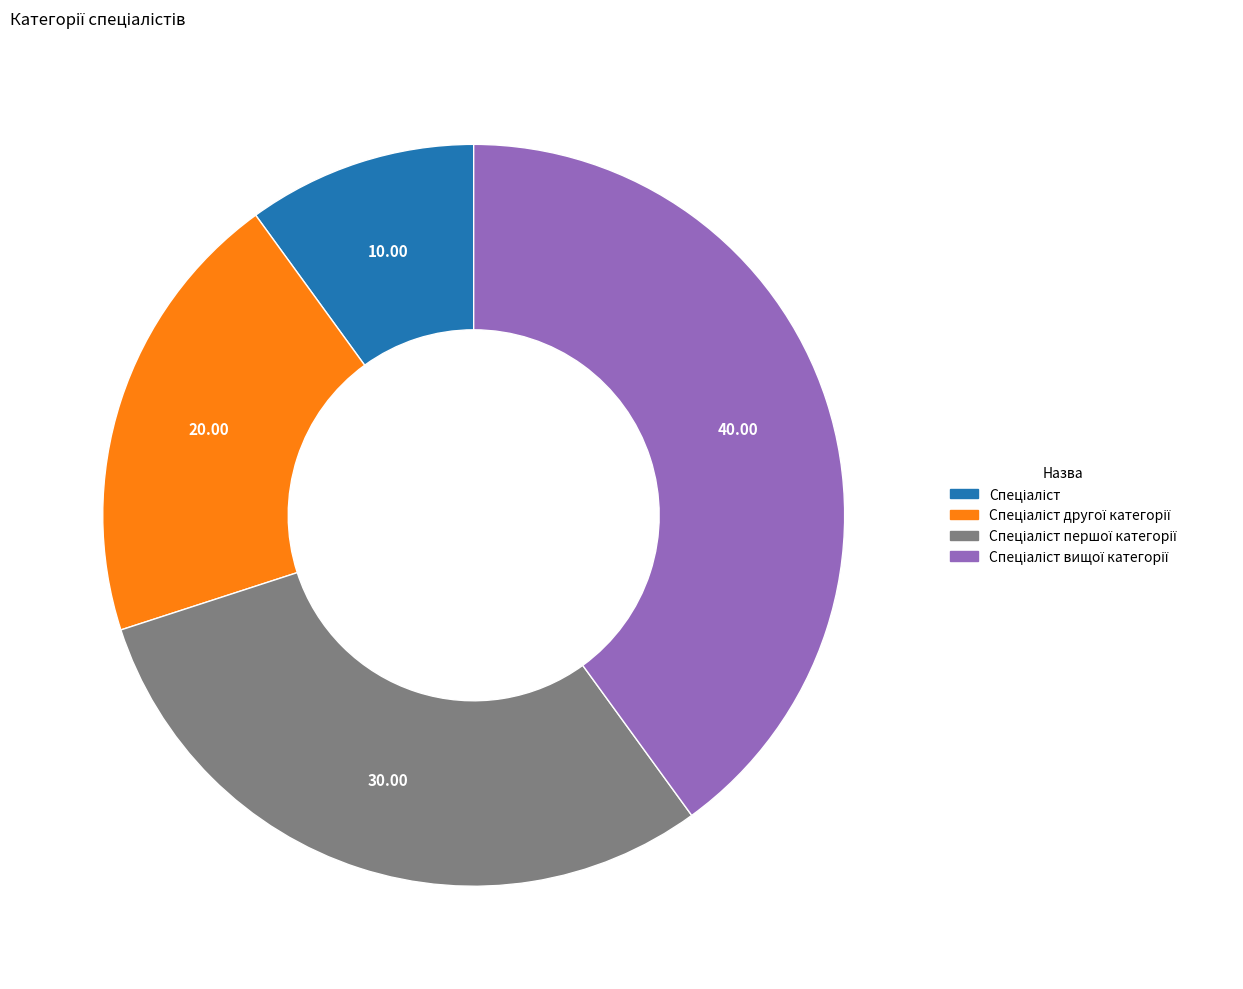

Is there a majority slice in this chart?

No